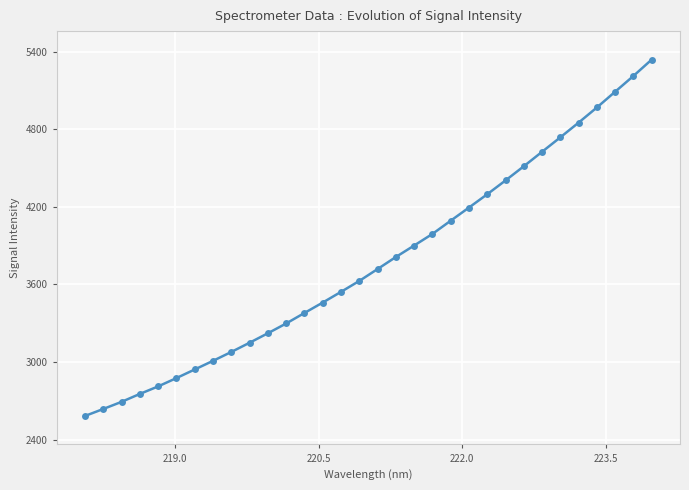

Reading left to right, transcribe all the data shown in this chart.

2582.8	2636.8	2692.0	2753.4	2811.6	2876.0	2942.6	3009.4	3078.1	3149.5	3222.9	3298.5	3379.8	3460.5	3543.2	3627.8	3719.7	3812.8	3901.6	3991.3	4093.7	4195.4	4298.5	4405.1	4514.7	4626.7	4738.6	4852.5	4969.5	5091.3	5213.3	5339.8